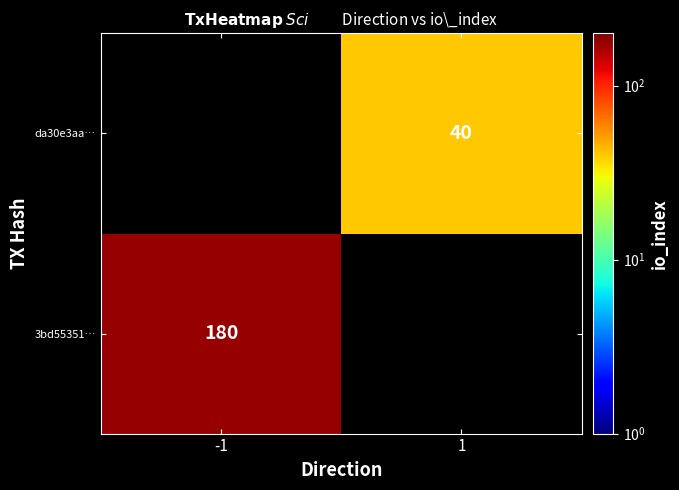

Is it true that da30e3aa… equals 21 at 1?

False